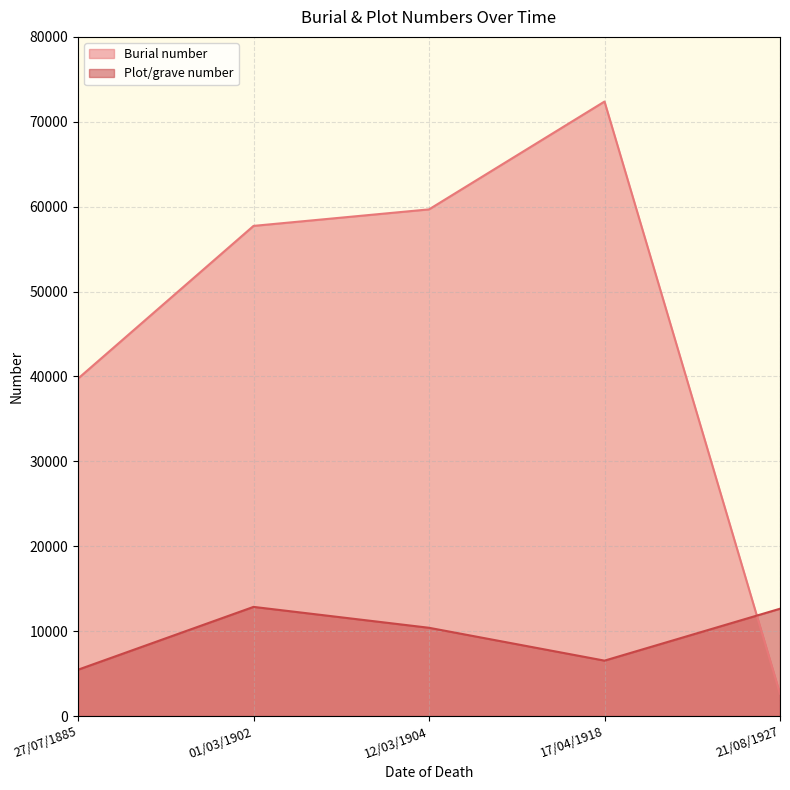

Where does the Plot/grave number series first go above 10399?

01/03/1902